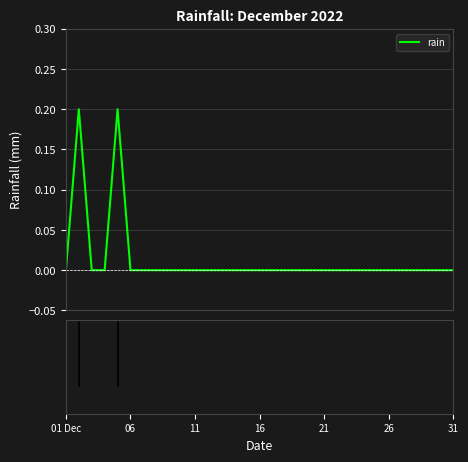

How many lines are shown in the chart?

1